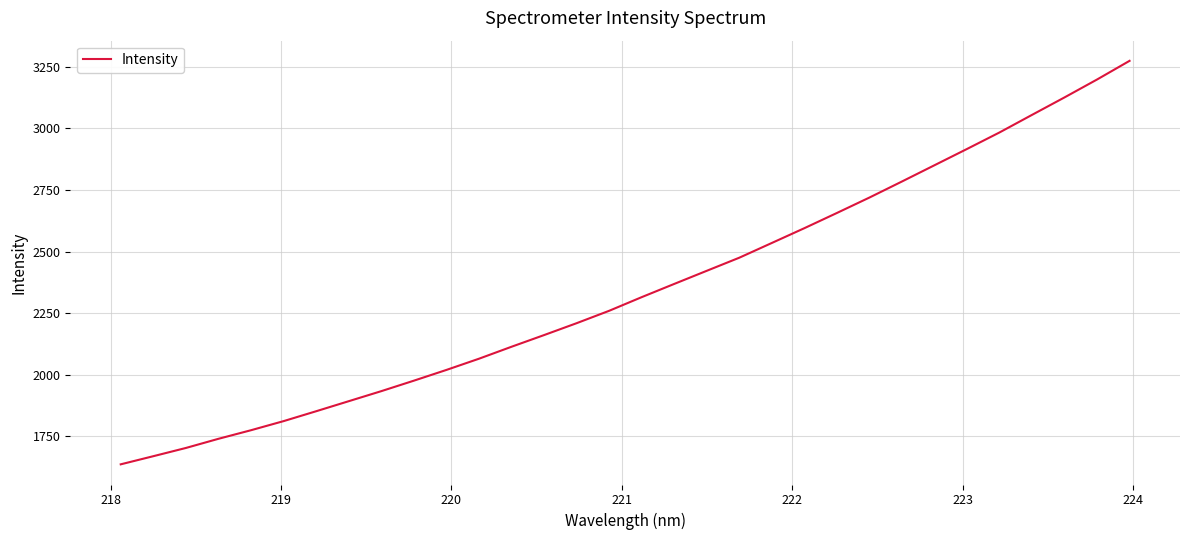

What is the difference between the maximum and minimum values?

1638.3